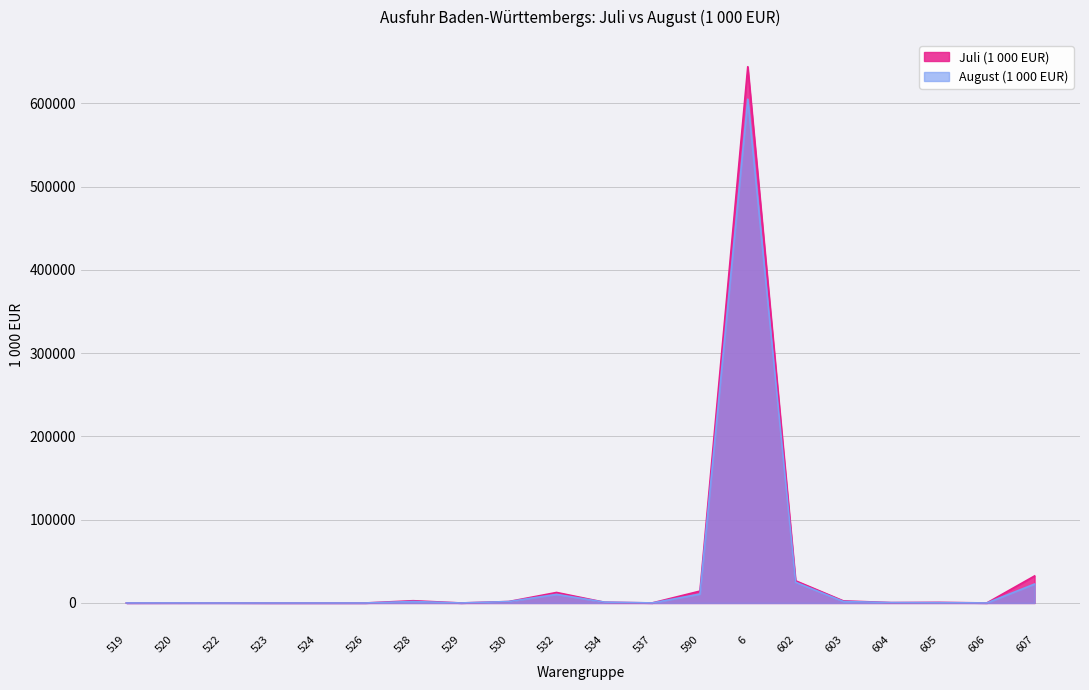

True or false: Juli (1 000 EUR) and August (1 000 EUR) intersect in this chart.

True